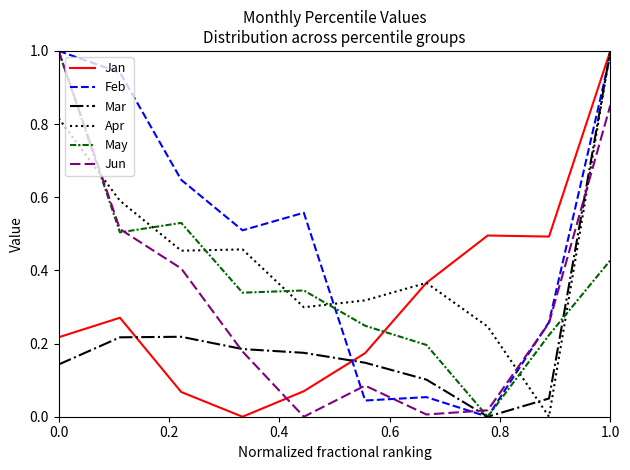

Which series has the largest total across all categories?

Feb